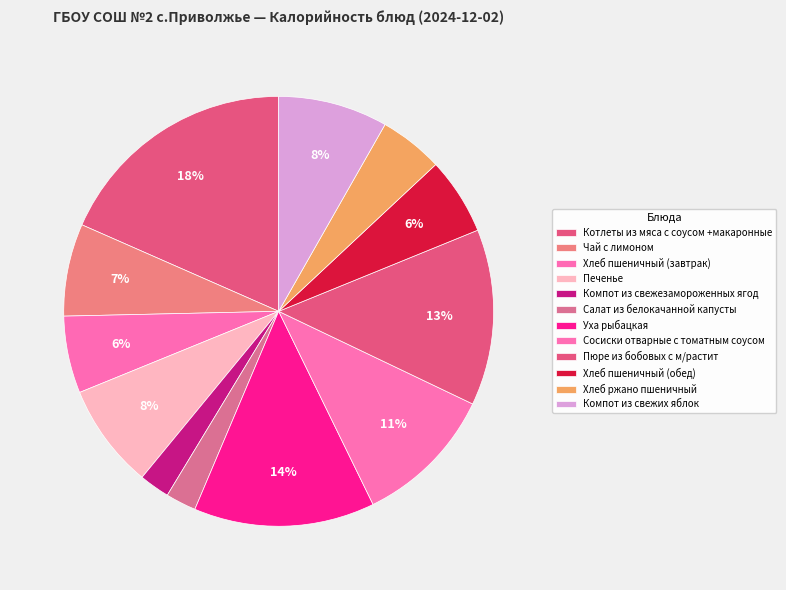

Approximately how many times larger is the value at Компот из свежих яблок compared to Уха рыбацкая?

0.6